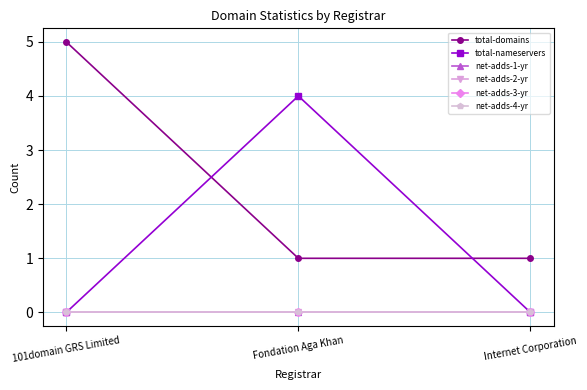

Is this an area chart (filled region under the line)?

No